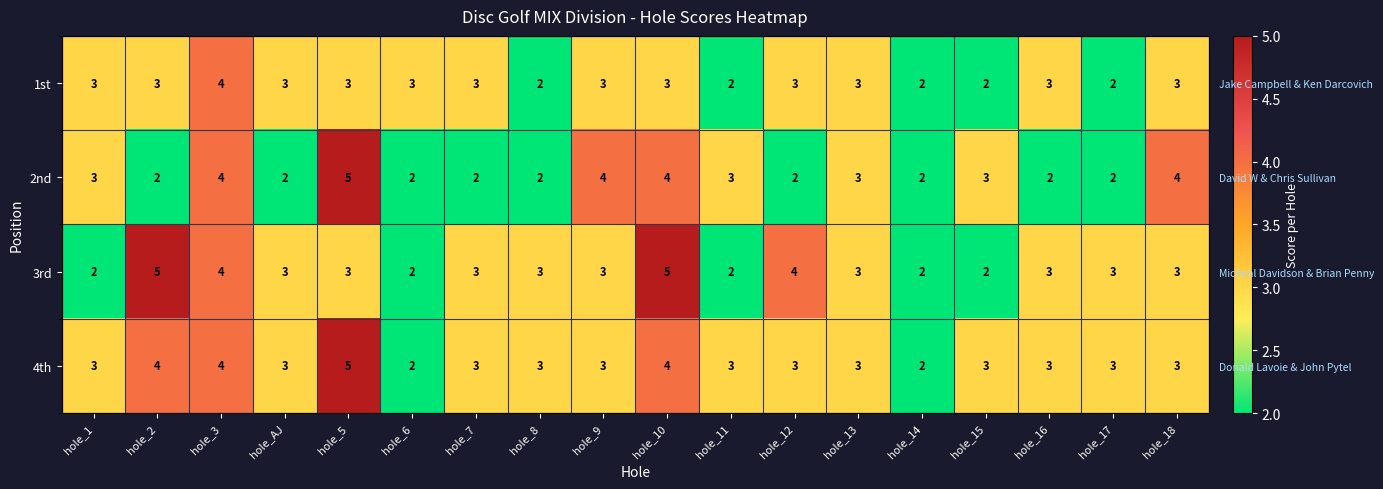

What is the difference between the highest and lowest values at hole_6?

1